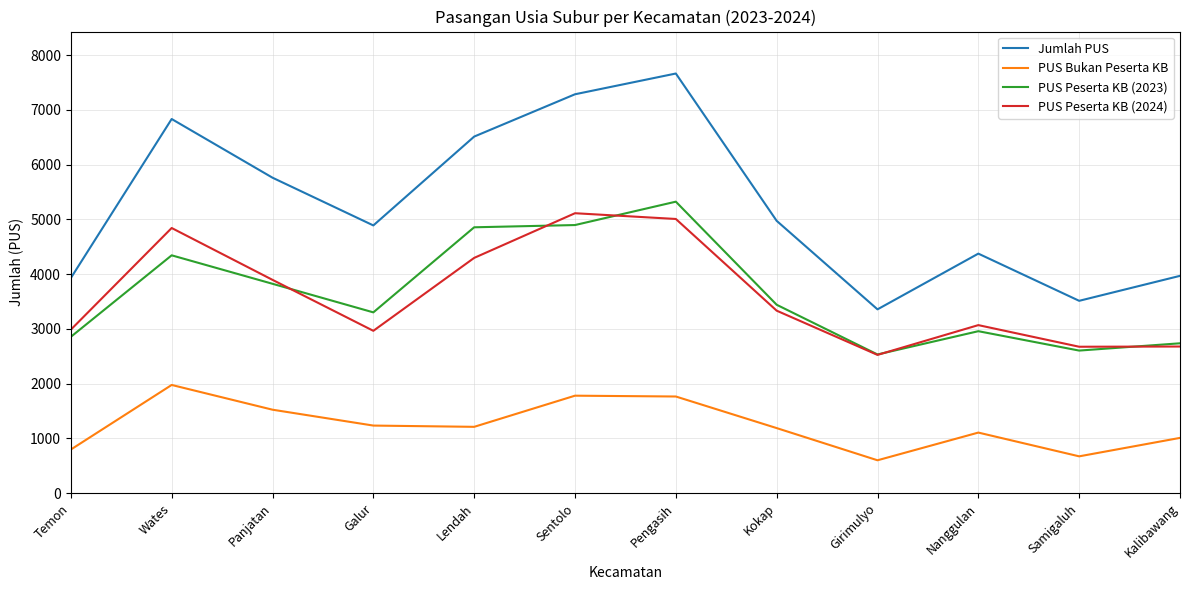

At which category does PUS Peserta KB (2023) reach its first local valley?

Galur